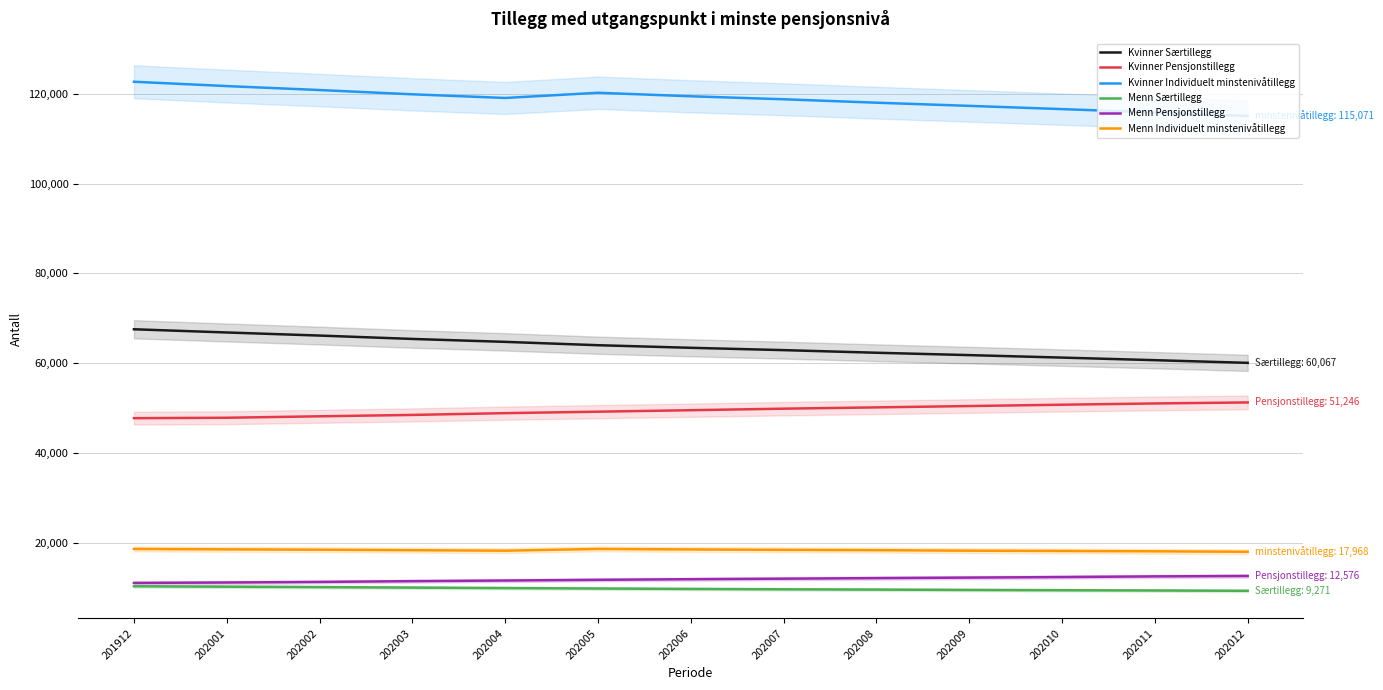

What is the sum of all Menn Pensjonstillegg values?

153644